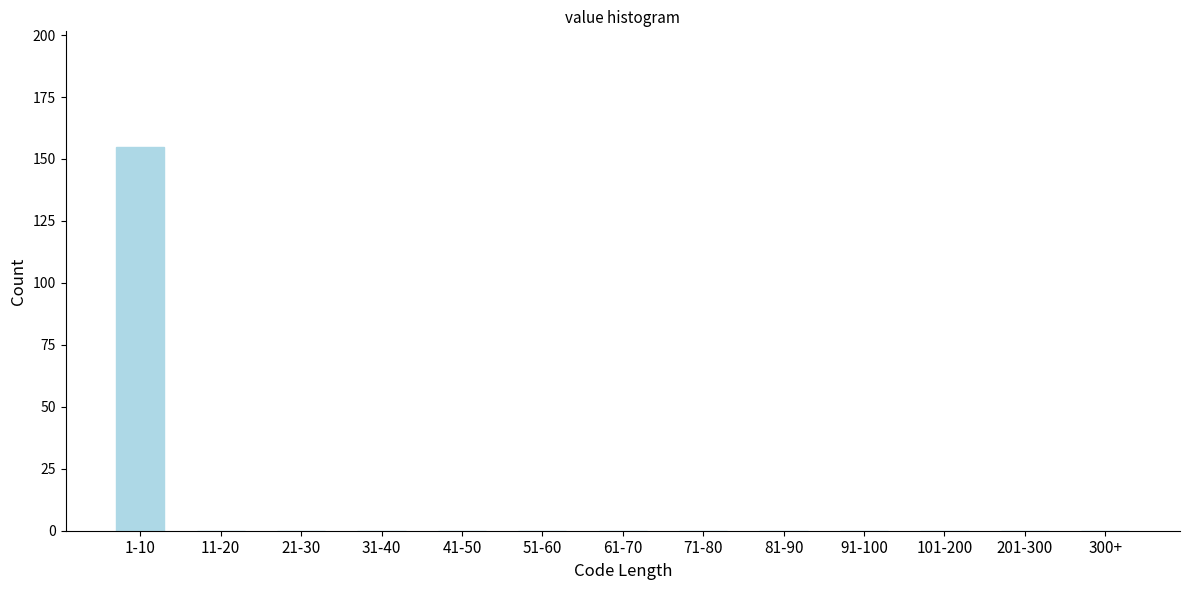

Reading left to right, list all the values displayed in this chart.

1-10=155	11-20=0	21-30=0	31-40=0	41-50=0	51-60=0	61-70=0	71-80=0	81-90=0	91-100=0	101-200=0	201-300=0	300+=0